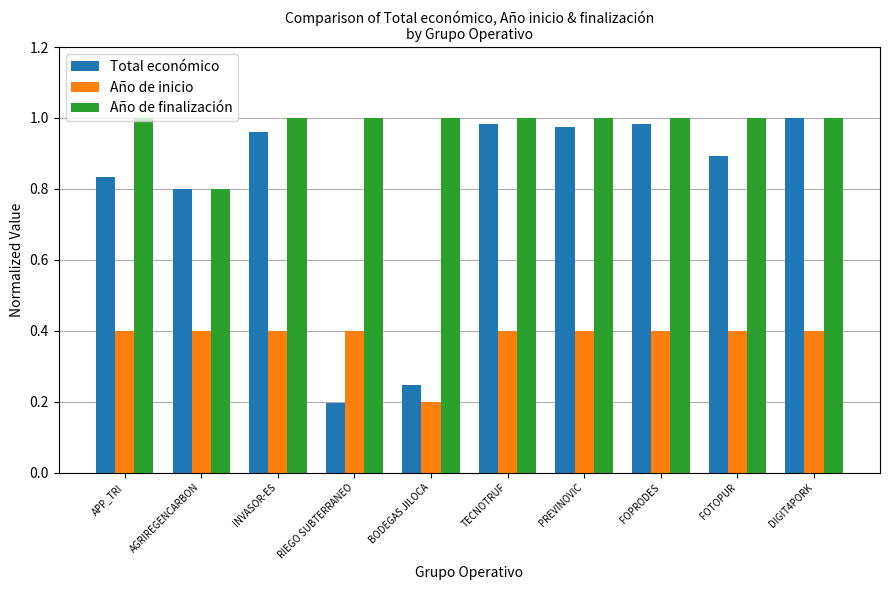

How many Año de inicio values are between 0 and 1?

10